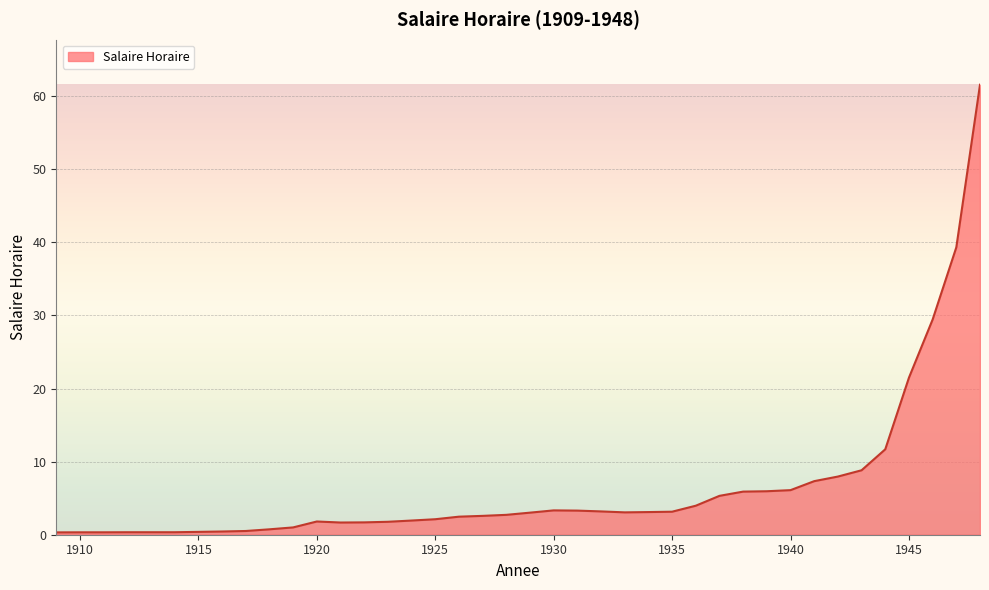

What is the maximum value shown in the chart?

61.6